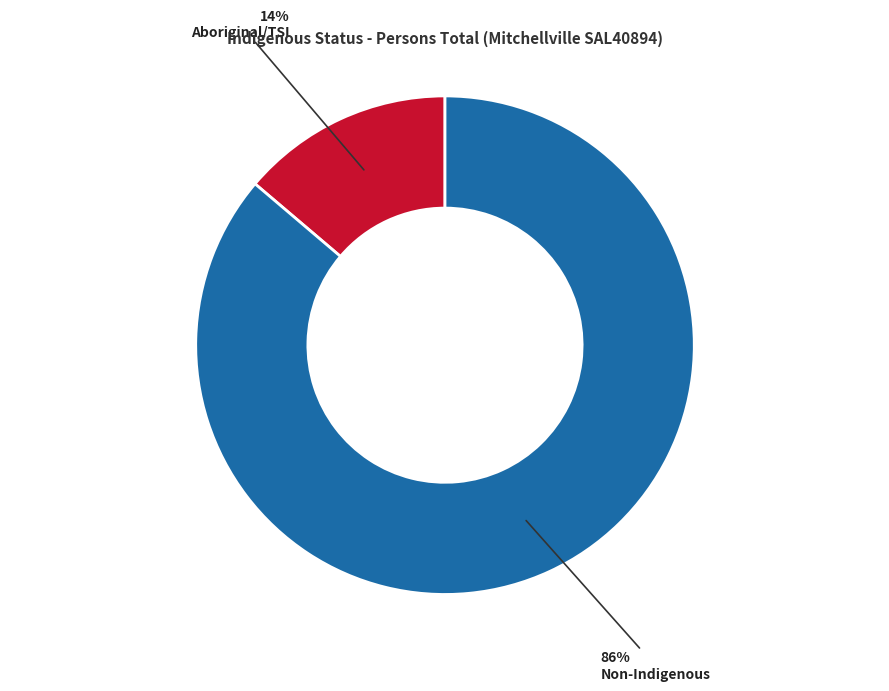

Does any single category account for the majority?

Yes